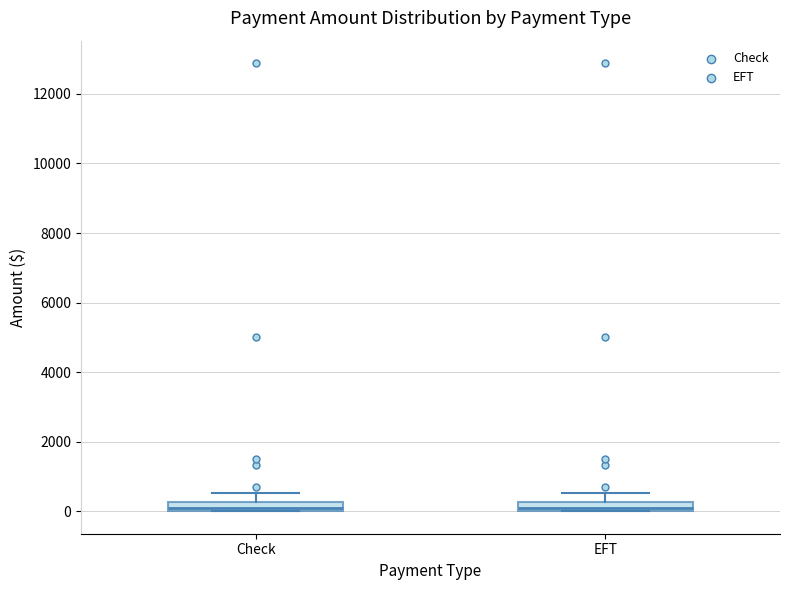

Where is the upper edge of the box for Check on the y-axis? The values are not printed on the chart, so give them approximately, as read against the axis.

200